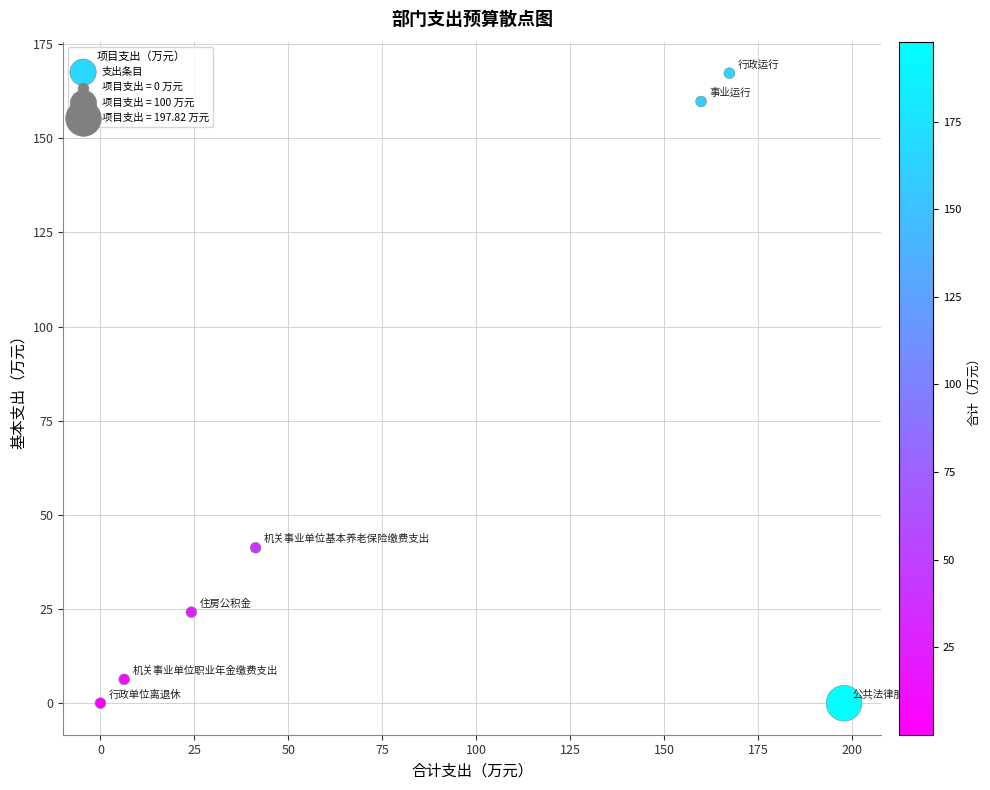

What is the average X value?

85.3